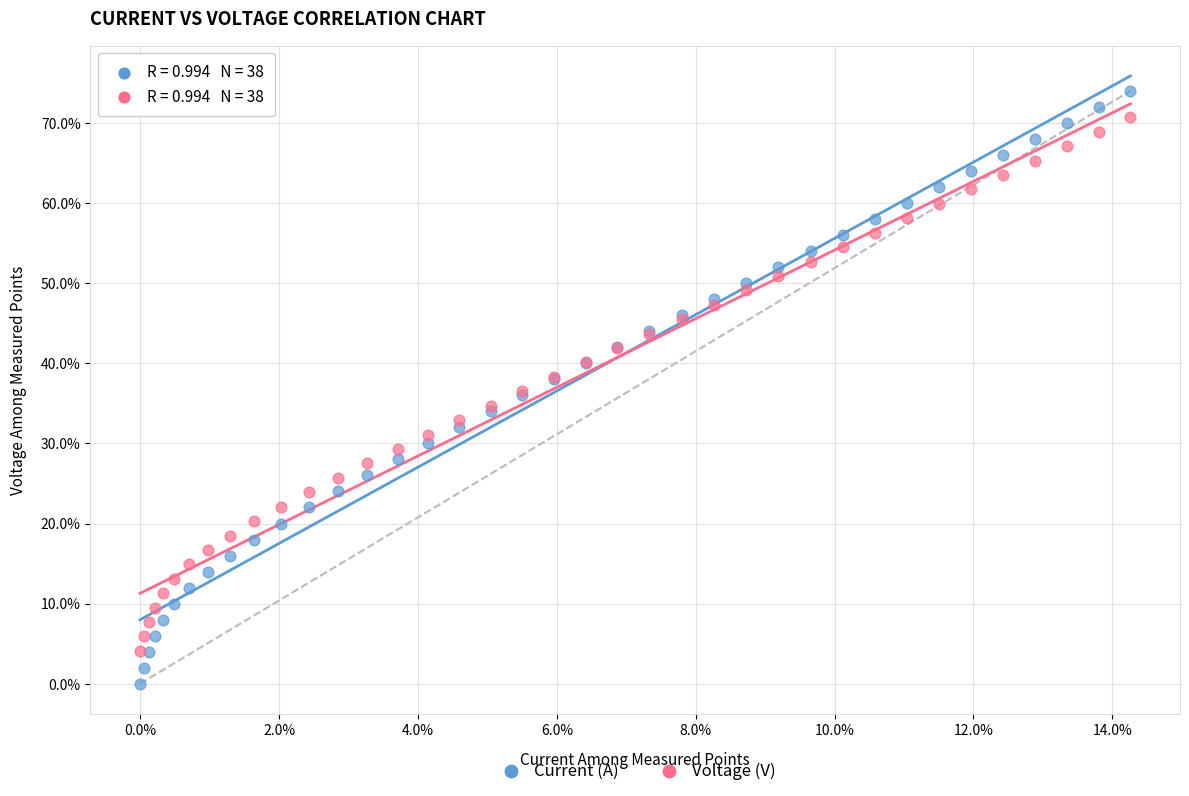

Which series has the widest spread of Y values?

Current (A)